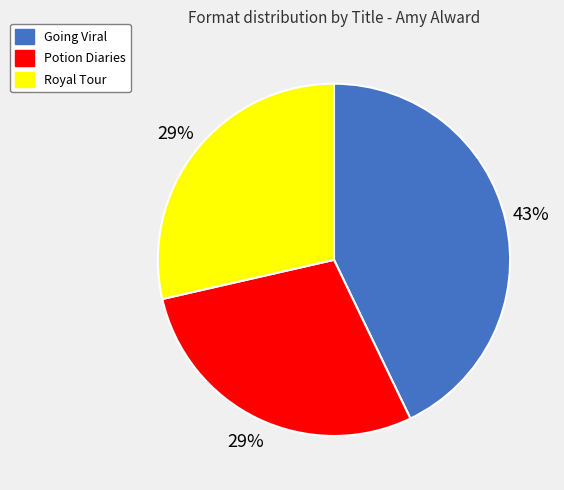

What percentage is the Royal Tour slice, to the nearest percent?

29%